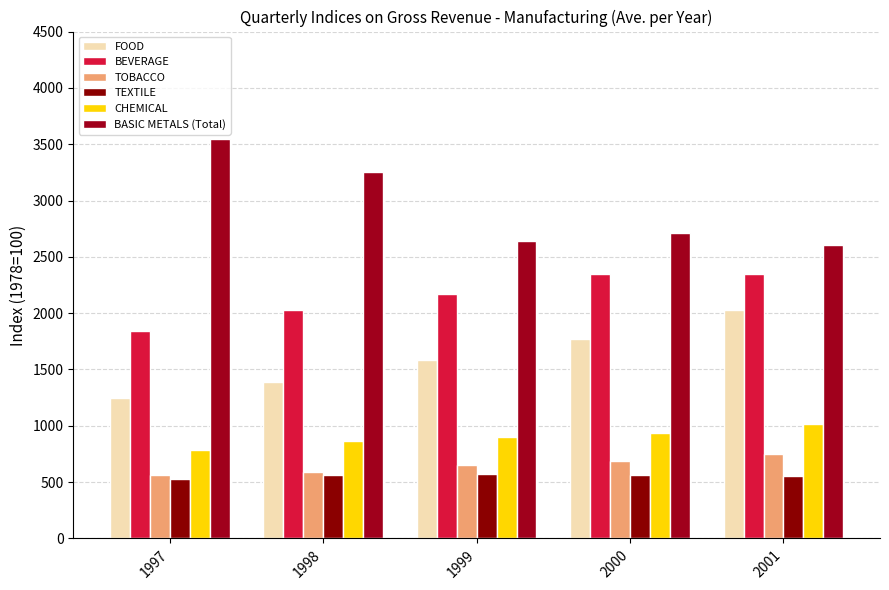

At which label does BASIC METALS (Total) first exceed 2708?

1997